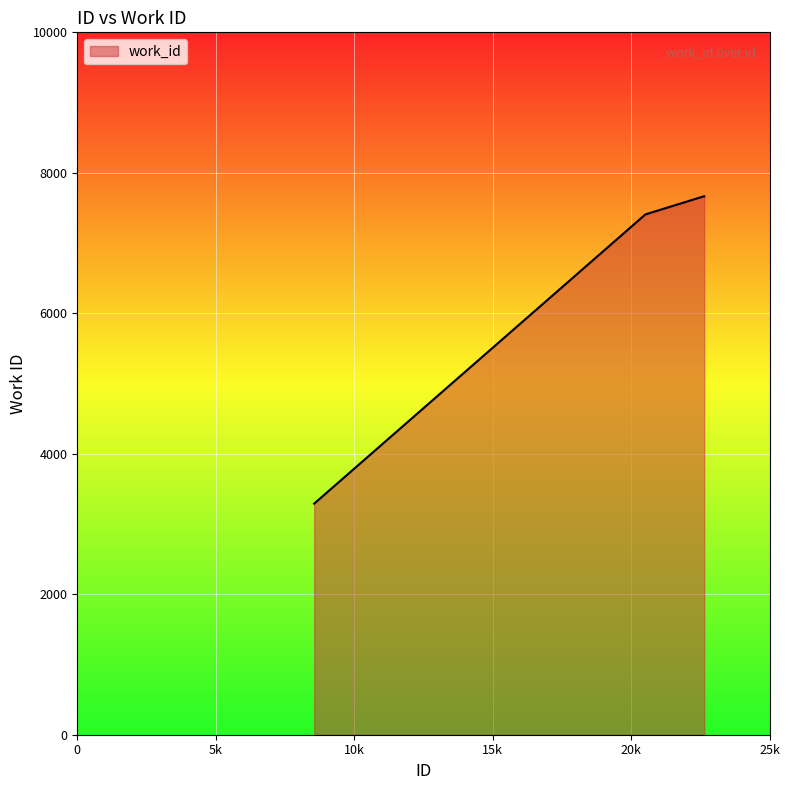

What is the average value?

6507